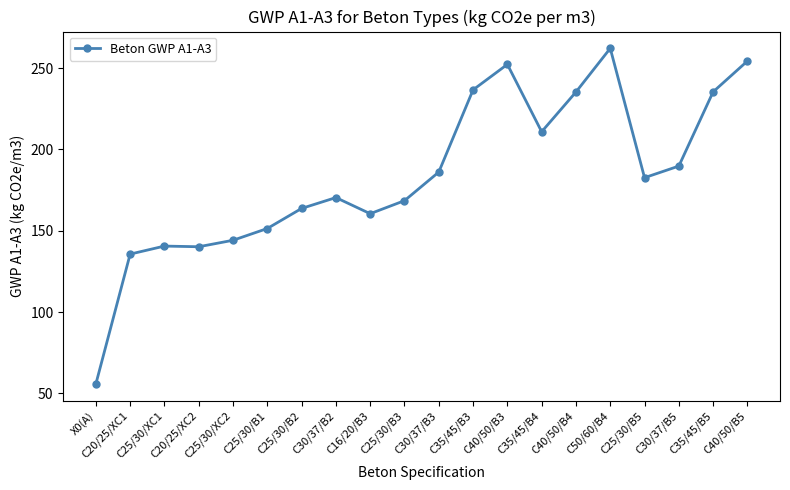

What is the maximum value shown in the chart?

262.1